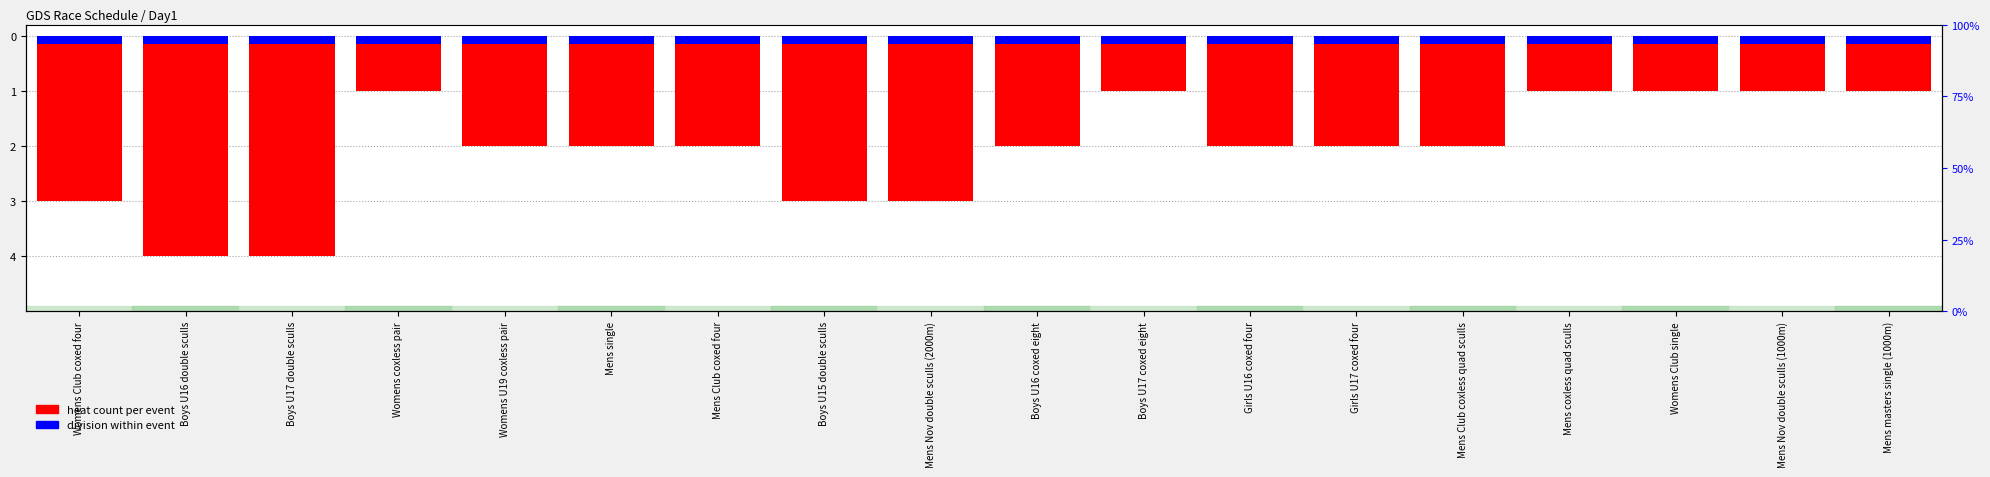

Rank the categories by division value from lowest to highest.

Womens Club coxed four, Boys U16 double sculls, Boys U17 double sculls, Womens coxless pair, Womens U19 coxless pair, Mens single, Mens Club coxed four, Boys U15 double sculls, Mens Nov double sculls (2000m), Boys U16 coxed eight, Boys U17 coxed eight, Girls U16 coxed four, Girls U17 coxed four, Mens Club coxless quad sculls, Mens coxless quad sculls, Womens Club single, Mens Nov double sculls (1000m), Mens masters single (1000m)